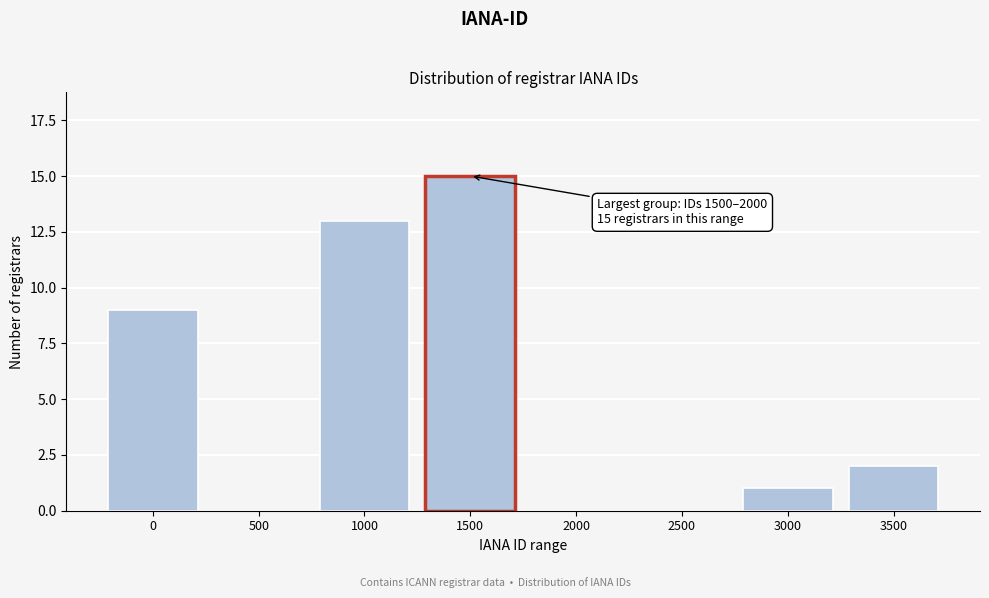

Reading left to right, list all the values displayed in this chart.

0=9	500=0	1000=13	1500=15	2000=0	2500=0	3000=1	3500=2